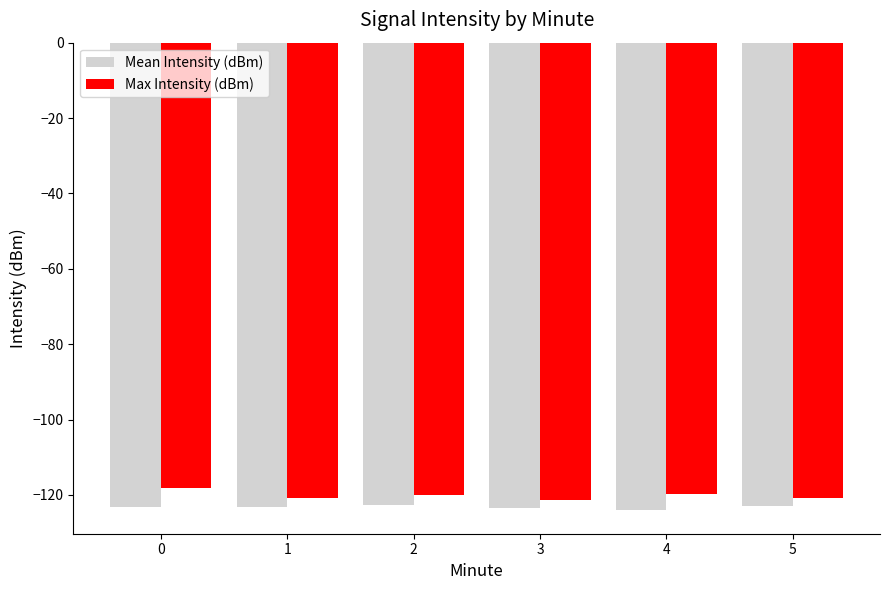

What is the difference between the maximum and second lowest values in the Mean Intensity (dBm) series?

0.7